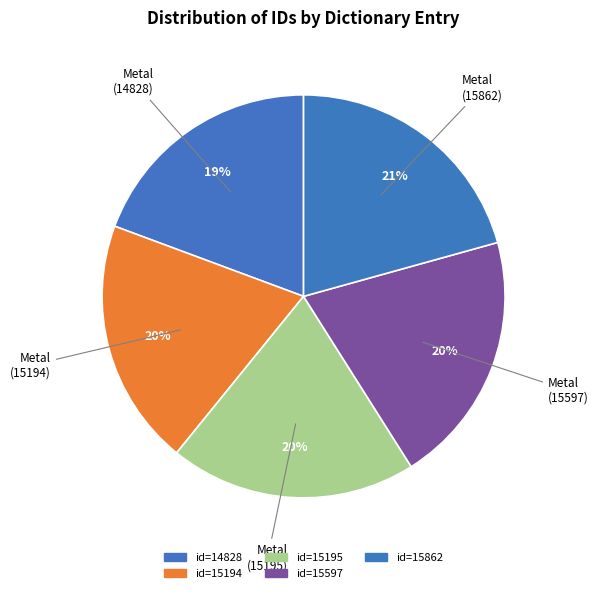

How many segments does this pie chart have?

5